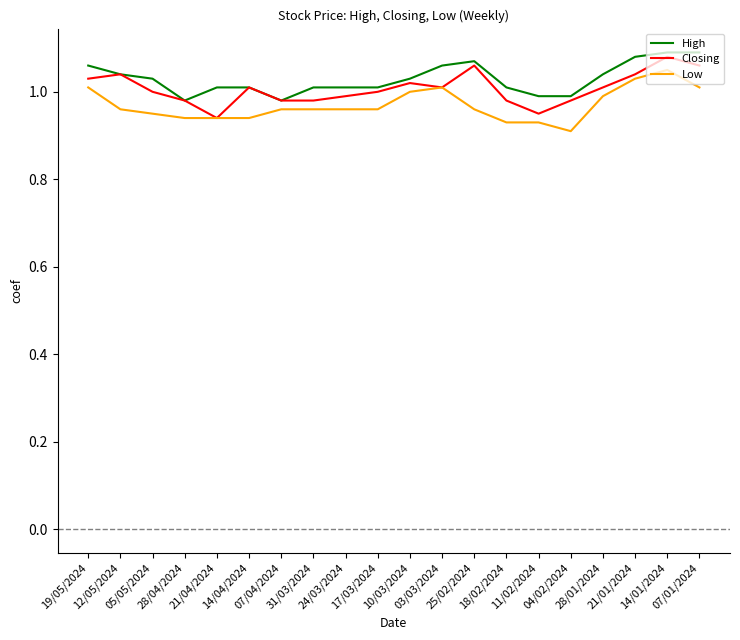

What is the label of the 17th point from the right?

28/04/2024